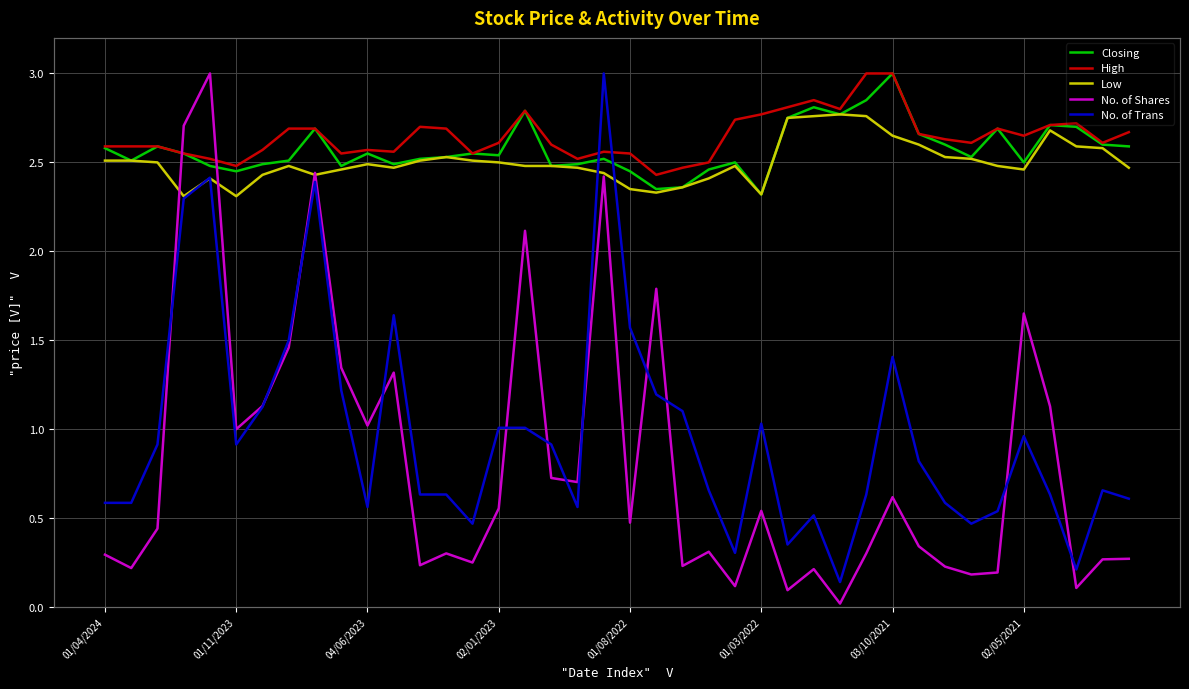

At which category is the sum across all series the highest?

19